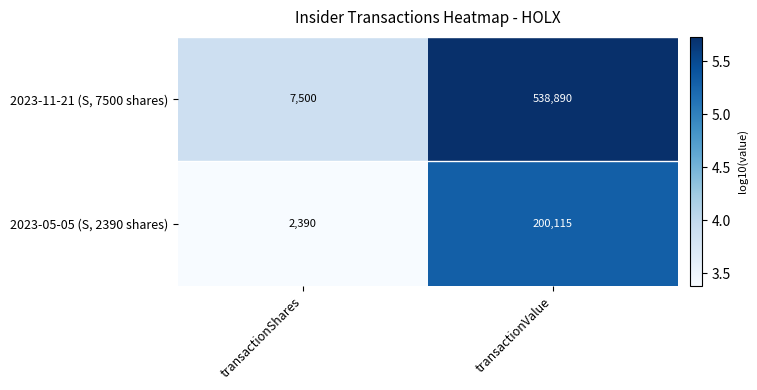

The 2023-05-05 (S, 2390 shares) series shows 352239 at transactionValue. True or false?

False